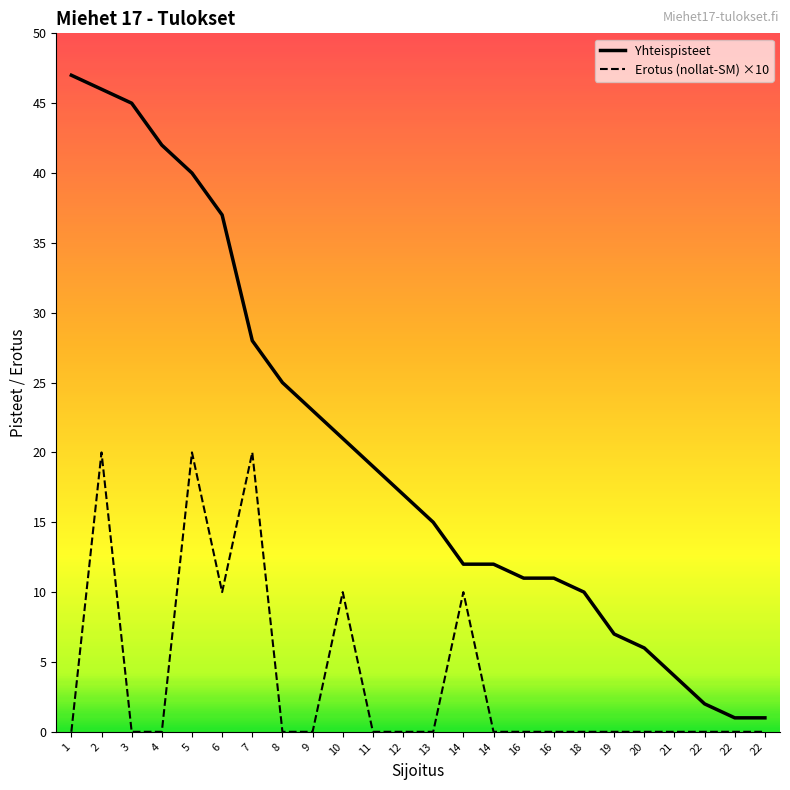

Does the chart have visible grid lines?

No